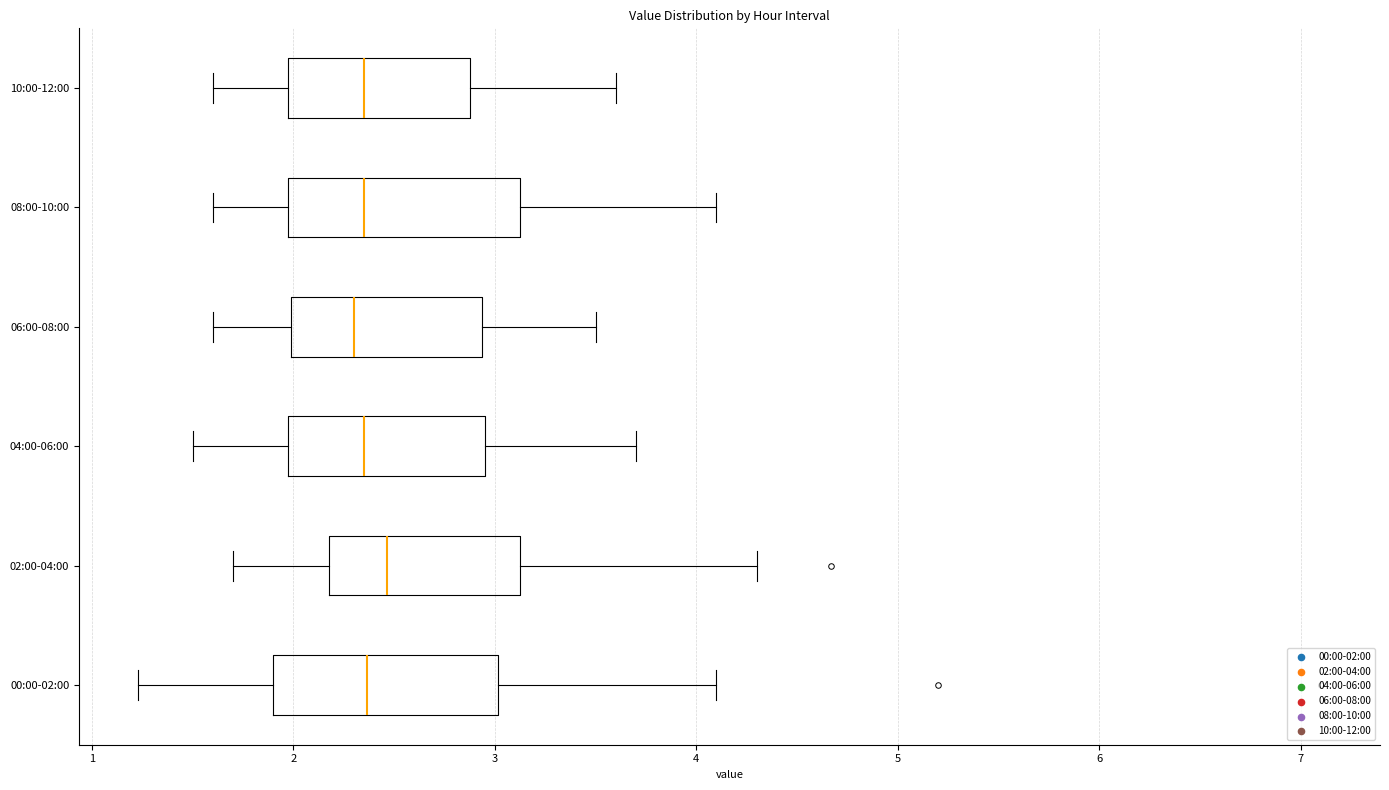

Reading bottom to top, read every box against the x-axis: the position of its median line, the range the box covers, and the ends of its whiskers. The values are not printed on the chart, so give them approximately, as read against the axis.

00:00-02:00: median 2.4, box 1.9 to 3.0, whiskers 1.2 to 4.1
02:00-04:00: median 2.5, box 2.2 to 3.1, whiskers 1.7 to 4.3
04:00-06:00: median 2.4, box 2.0 to 3.0, whiskers 1.5 to 3.7
06:00-08:00: median 2.3, box 2.0 to 2.9, whiskers 1.6 to 3.5
08:00-10:00: median 2.4, box 2.0 to 3.1, whiskers 1.6 to 4.1
10:00-12:00: median 2.4, box 2.0 to 2.9, whiskers 1.6 to 3.6